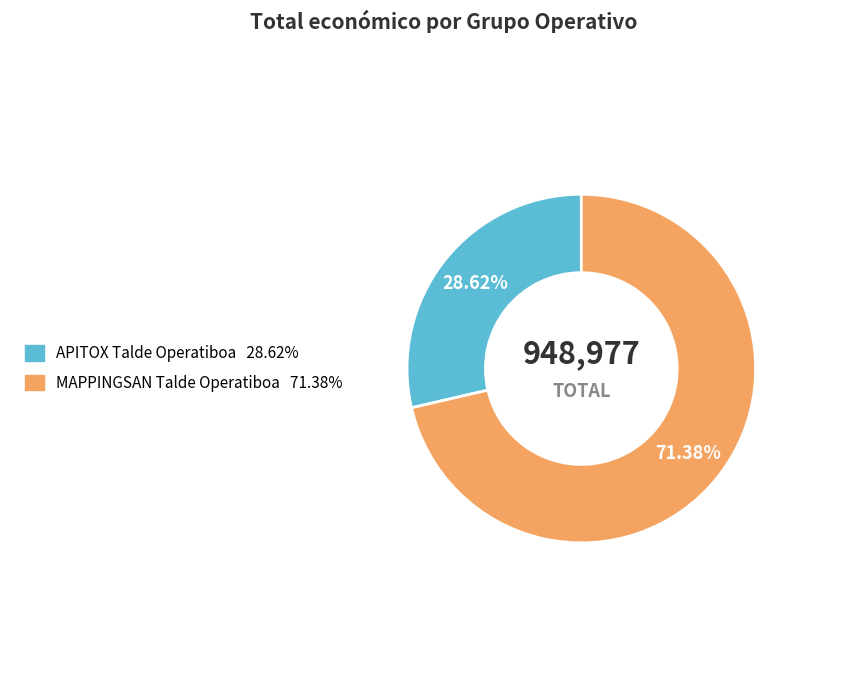

To the nearest percent, what is the average slice percentage?

50%